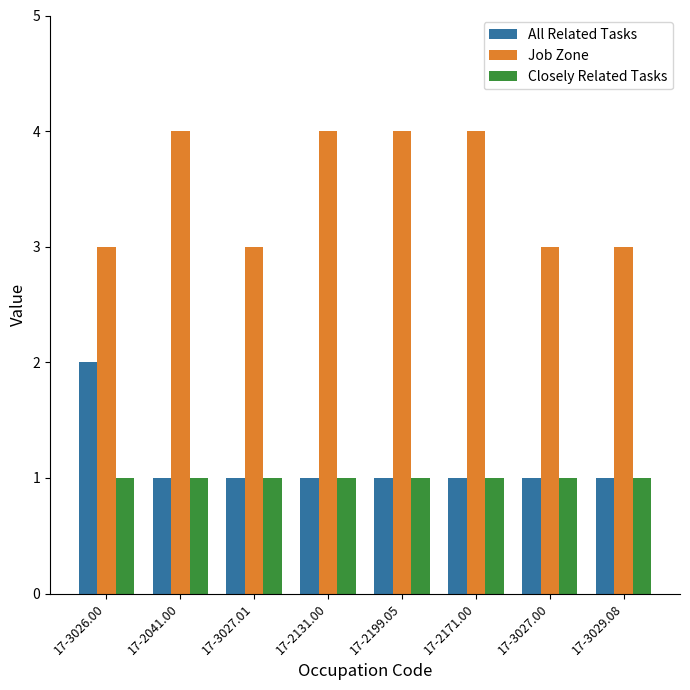

What is the approximate value of Closely Related Tasks at 17-3027.01?

1